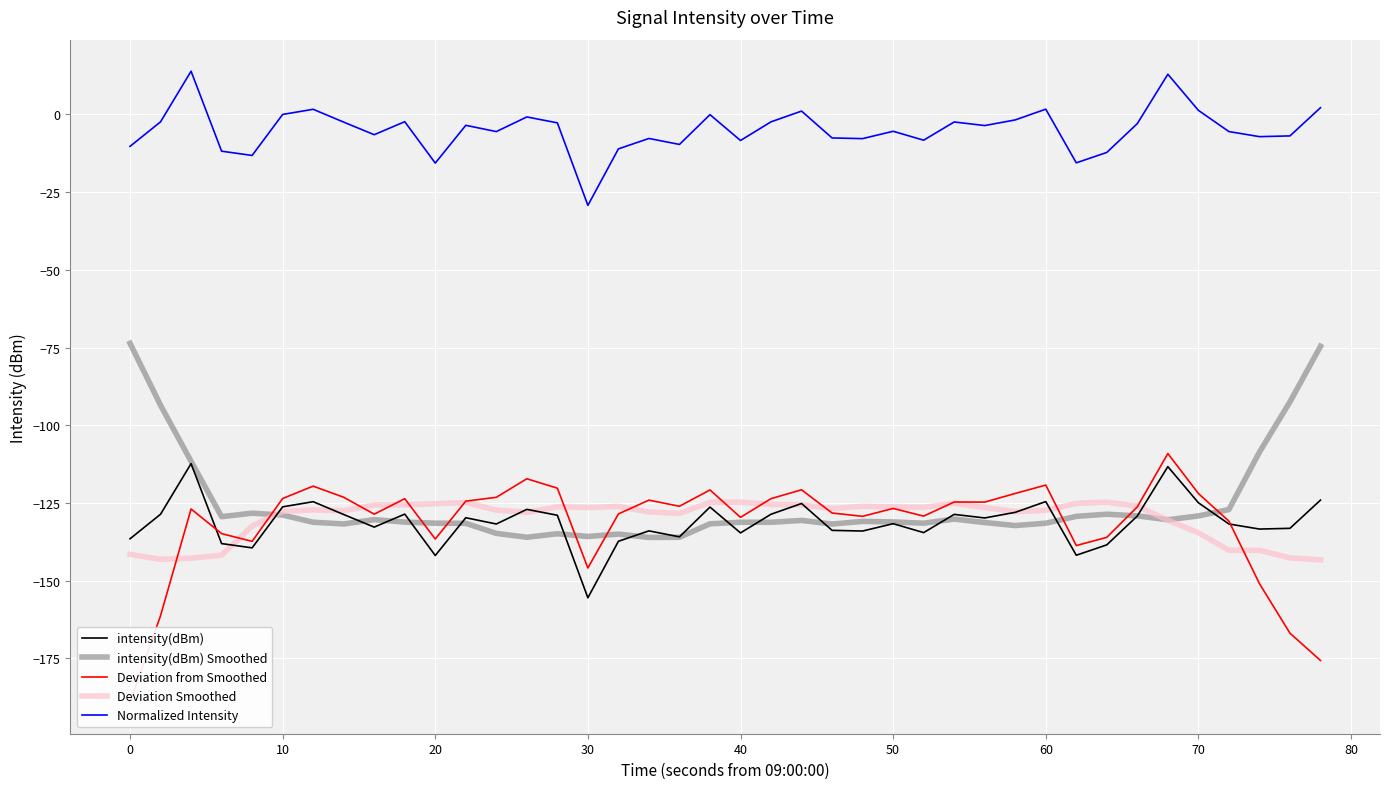

The Normalized Intensity series shows -10.3 at 0. True or false?

True